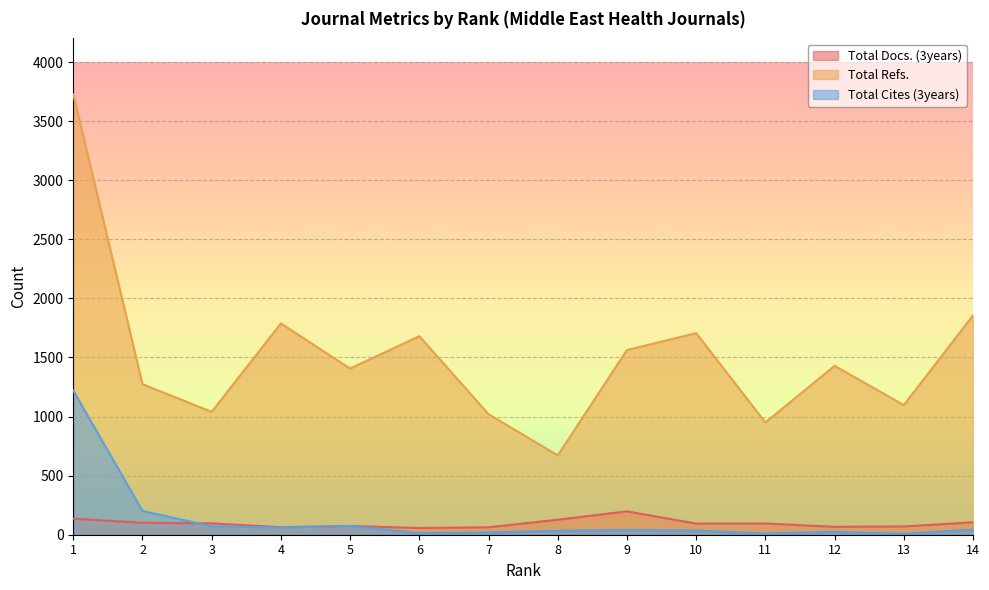

True or false: Total Refs. and Total Docs. (3years) intersect in this chart.

False